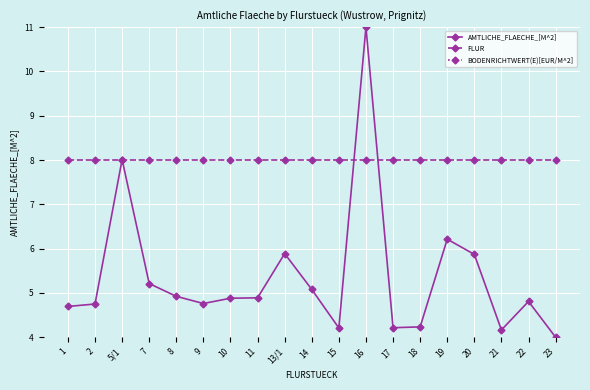

How many intersections are there between FLUR and AMTLICHE_FLAECHE_[M^2]?

4